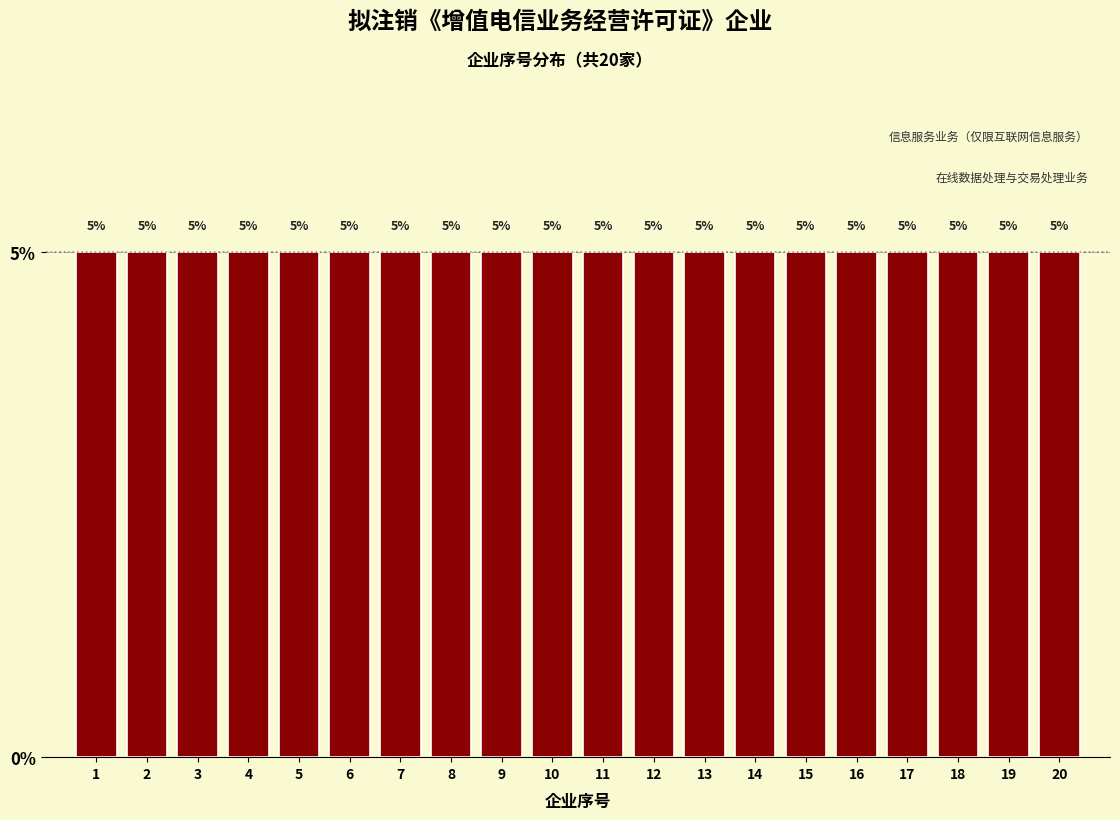

Reading left to right, list every bar in this chart as the range it spans on the x-axis followed by its height.

0.5 to 1.5: 5
1.5 to 2.5: 5
2.5 to 3.5: 5
3.5 to 4.5: 5
4.5 to 5.5: 5
5.5 to 6.5: 5
6.5 to 7.5: 5
7.5 to 8.5: 5
8.5 to 9.5: 5
9.5 to 10.5: 5
10.5 to 11.5: 5
11.5 to 12.5: 5
12.5 to 13.5: 5
13.5 to 14.5: 5
14.5 to 15.5: 5
15.5 to 16.5: 5
16.5 to 17.5: 5
17.5 to 18.5: 5
18.5 to 19.5: 5
19.5 to 20.5: 5